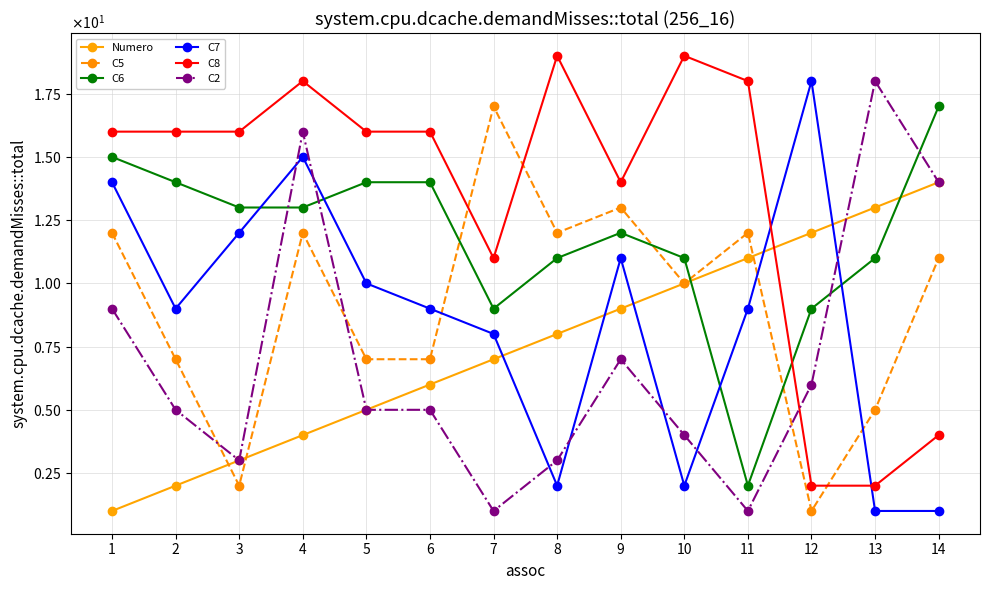

True or false: C6 and C5 cross at least once.

True